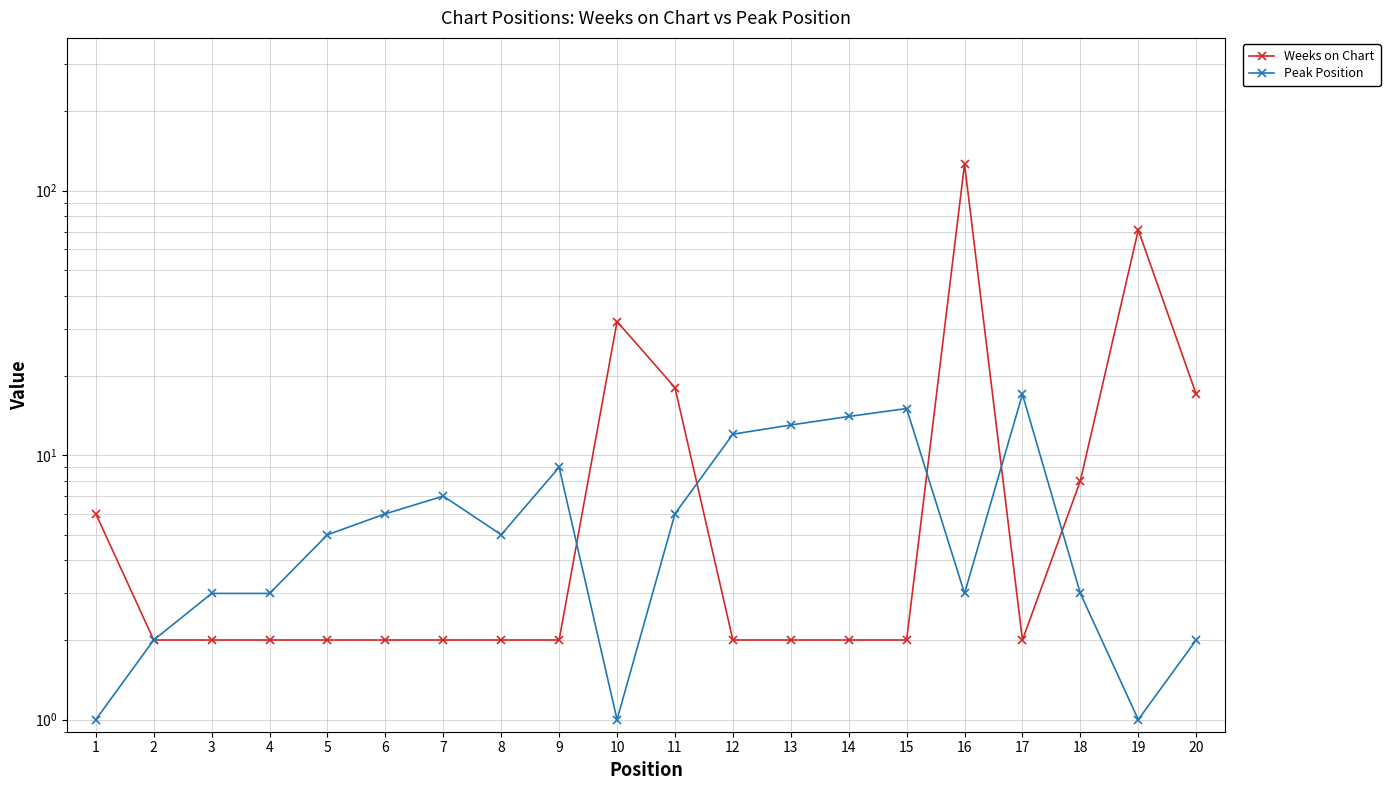

What is the difference between the highest and lowest values at 10?

31